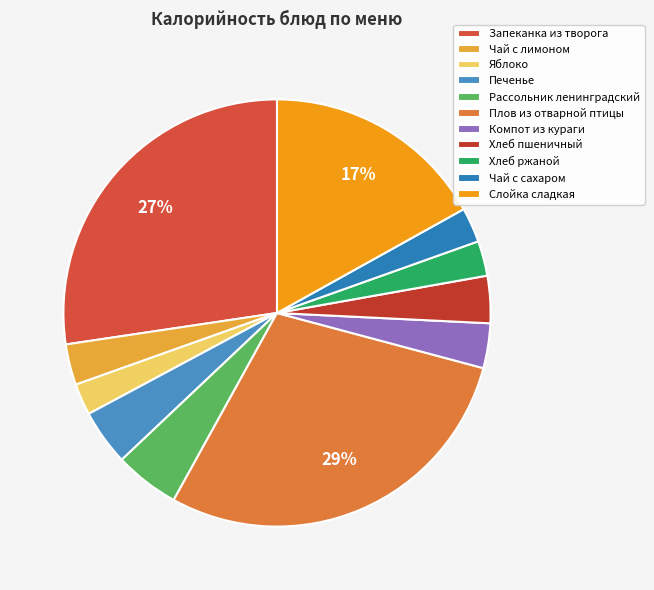

How many slices are in this pie chart?

11